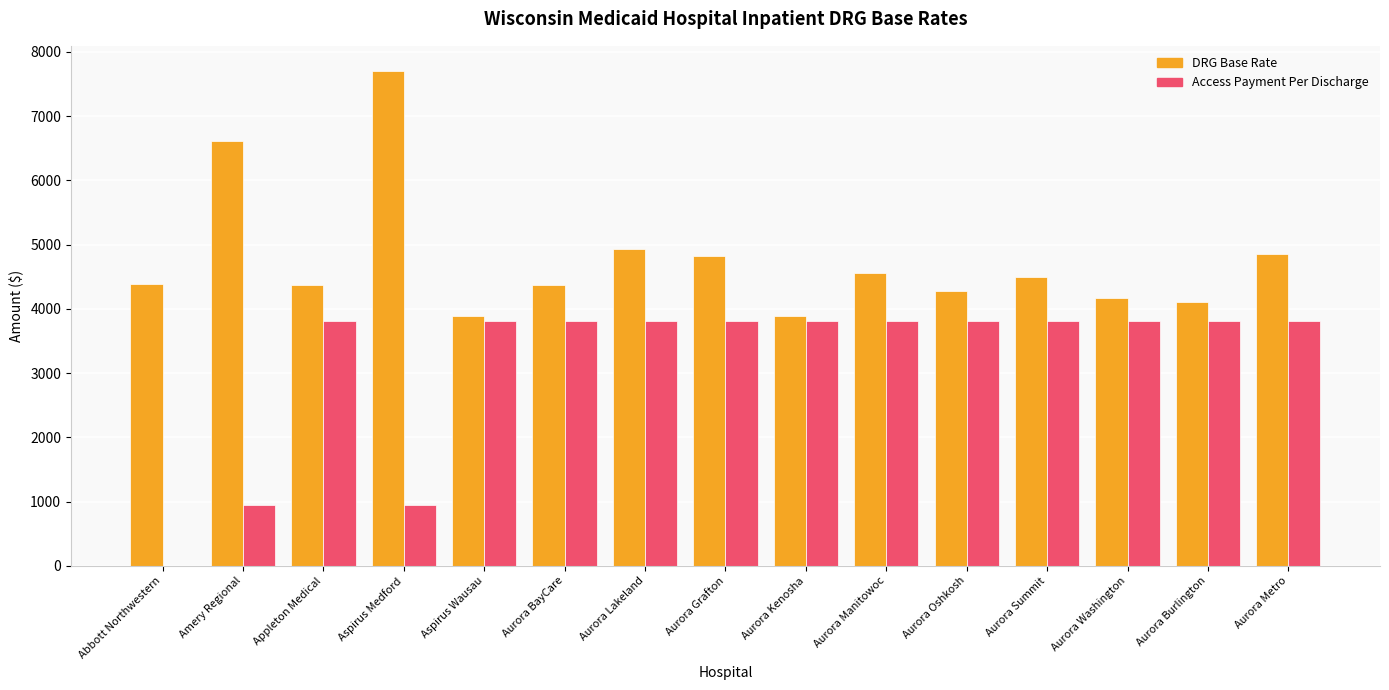

What is the maximum value for Access Payment Per Discharge?

3816